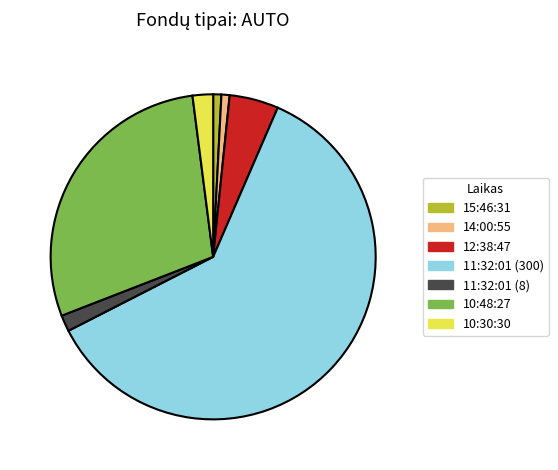

Is the sum of 11:32:01 (300) and 15:46:31 greater than half?

Yes